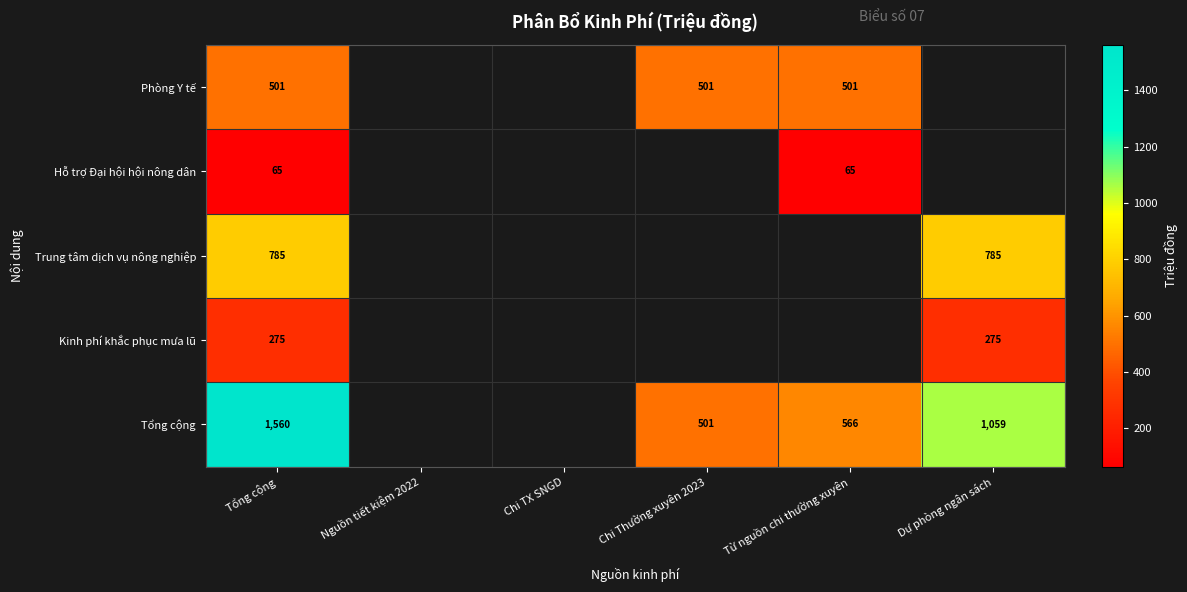

How many data points does each series have?

6